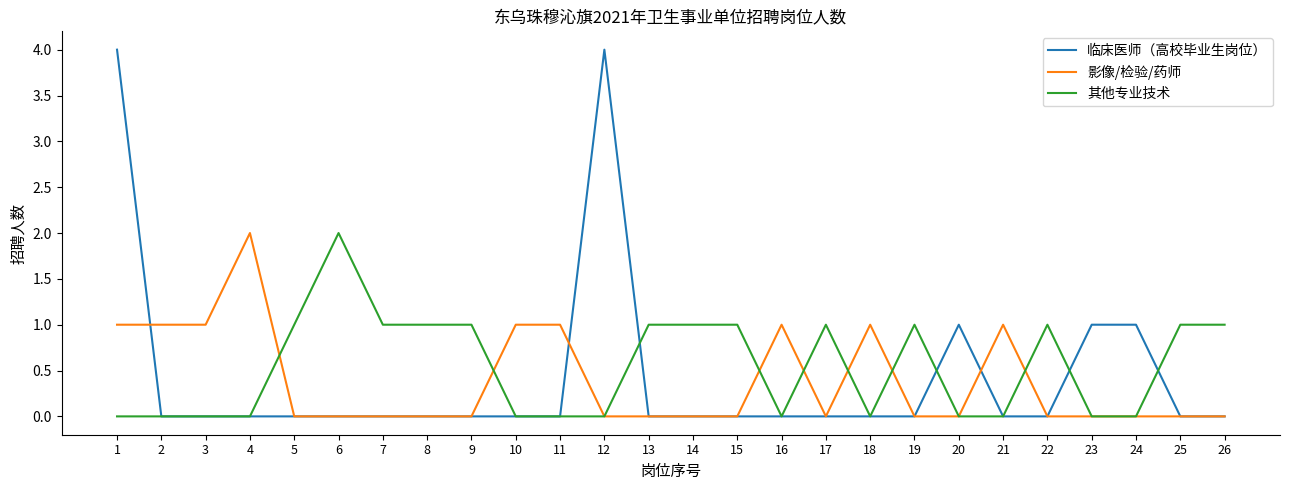

Reading left to right, transcribe all the data shown in this chart.

临床医师（高校毕业生岗位）: 4	0	0	0	0	0	0	0	0	0	0	4	0	0	0	0	0	0	0	1	0	0	1	1	0	0
影像/检验/药师: 1	1	1	2	0	0	0	0	0	1	1	0	0	0	0	1	0	1	0	0	1	0	0	0	0	0
其他专业技术: 0	0	0	0	1	2	1	1	1	0	0	0	1	1	1	0	1	0	1	0	0	1	0	0	1	1